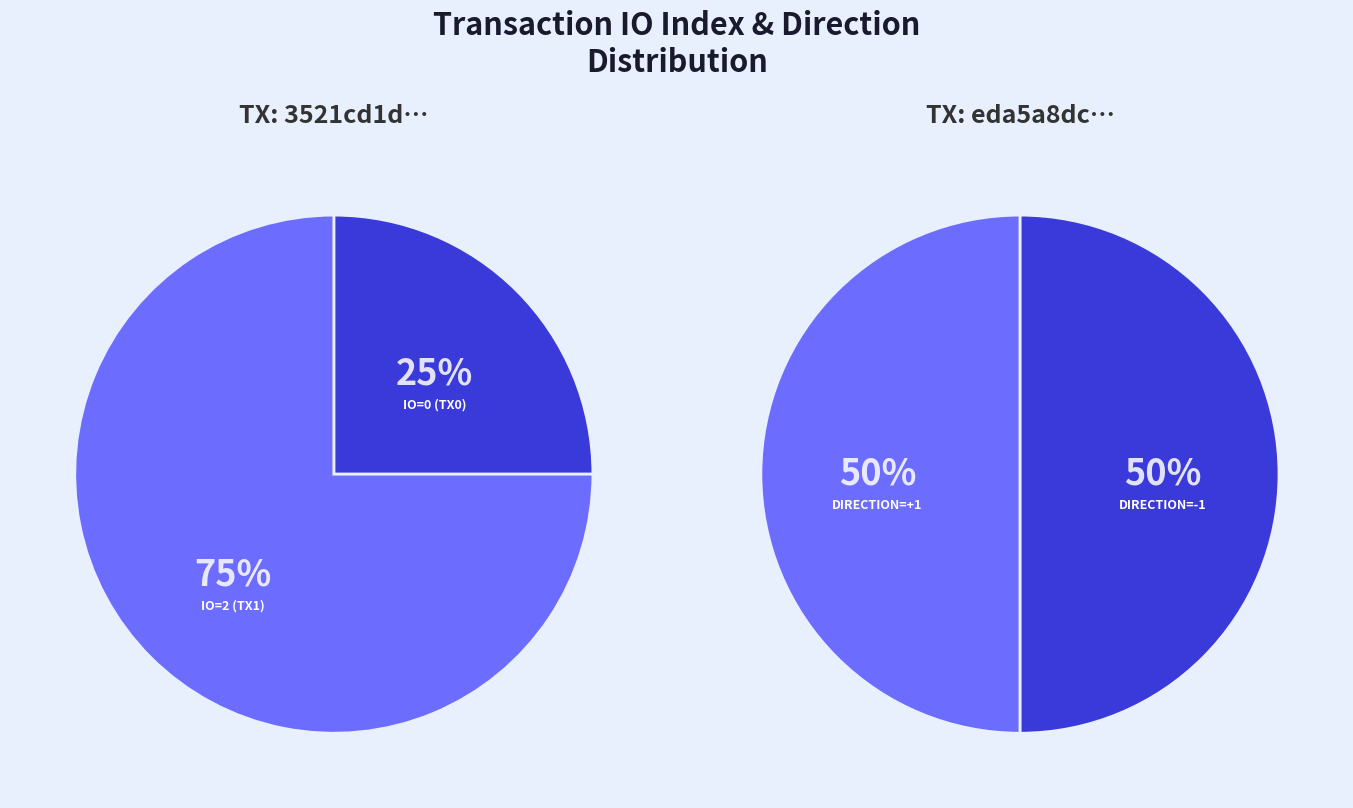

Is there any slice that represents more than half of the pie?

Yes